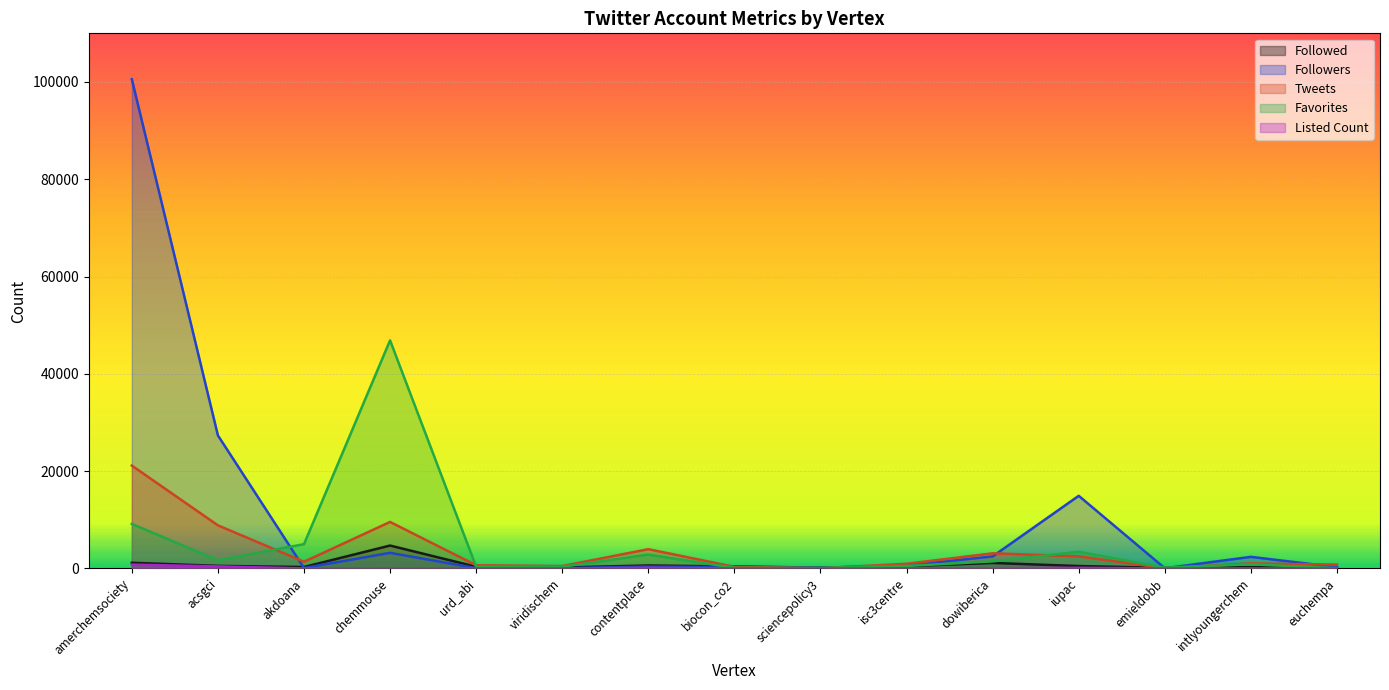

What is the approximate value of Followed at urd_abi, to the nearest 100?

300